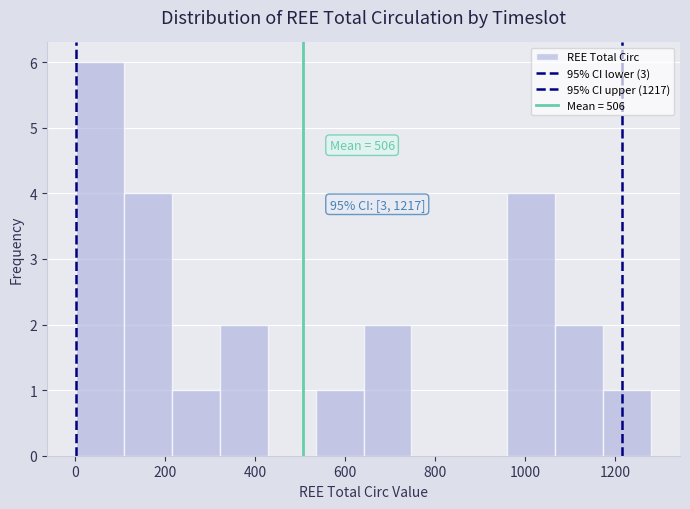

Which range on the x-axis has the tallest bar?

0 to 100